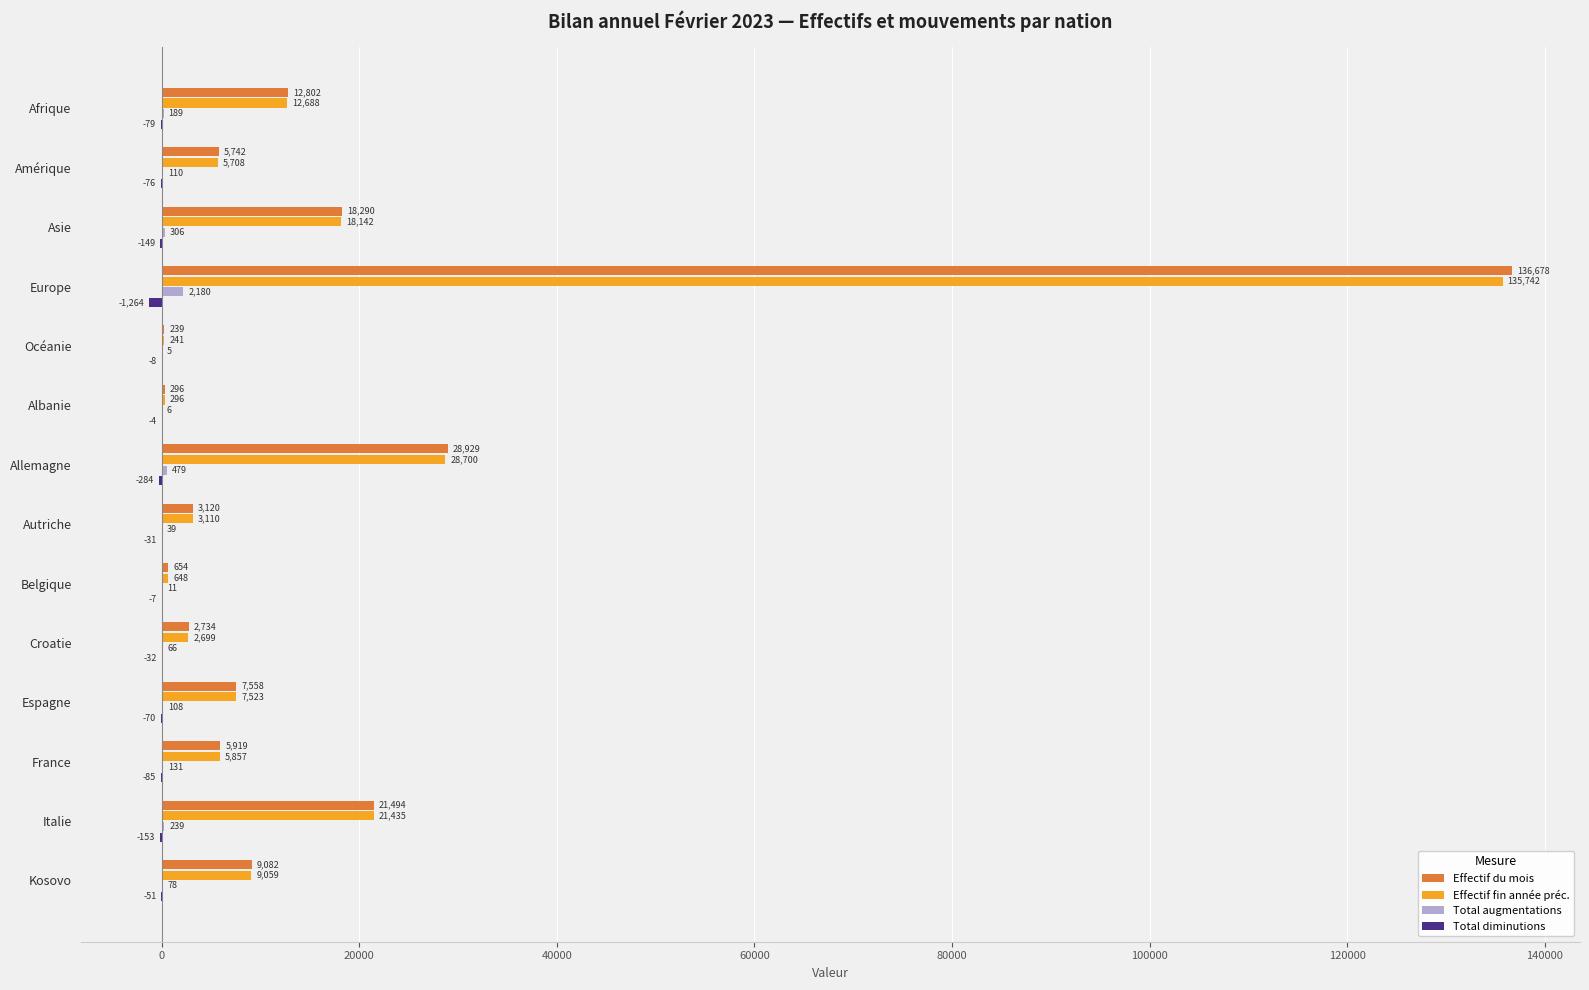

Count the number of data series in this chart.

4